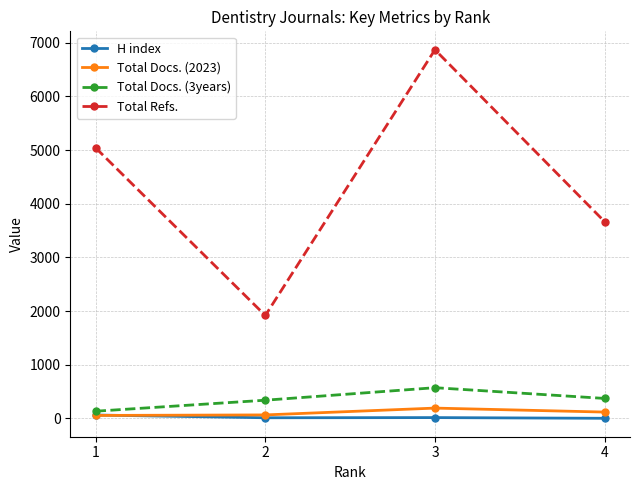

Is the value of Total Docs. (3years) at 2 greater than the value of Total Docs. (2023) at 1?

Yes